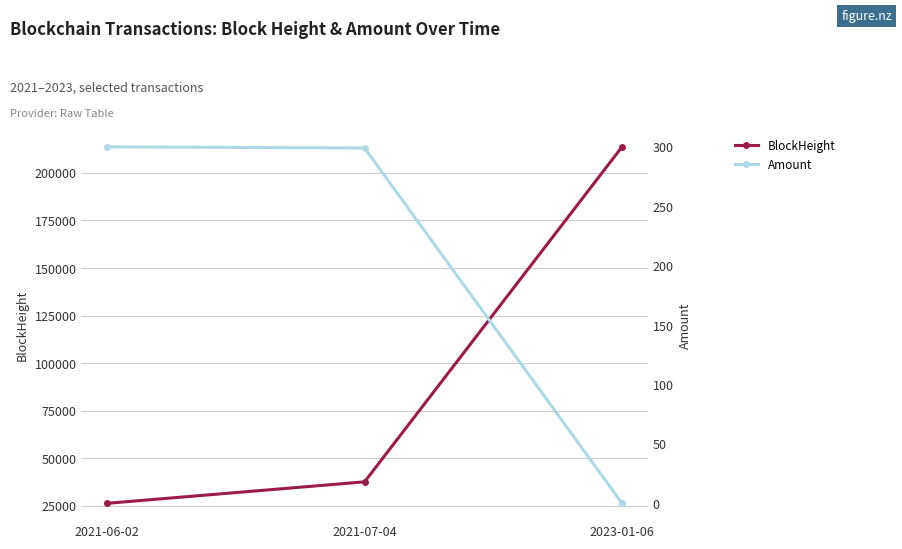

What position from the right is 2023-01-06?

1